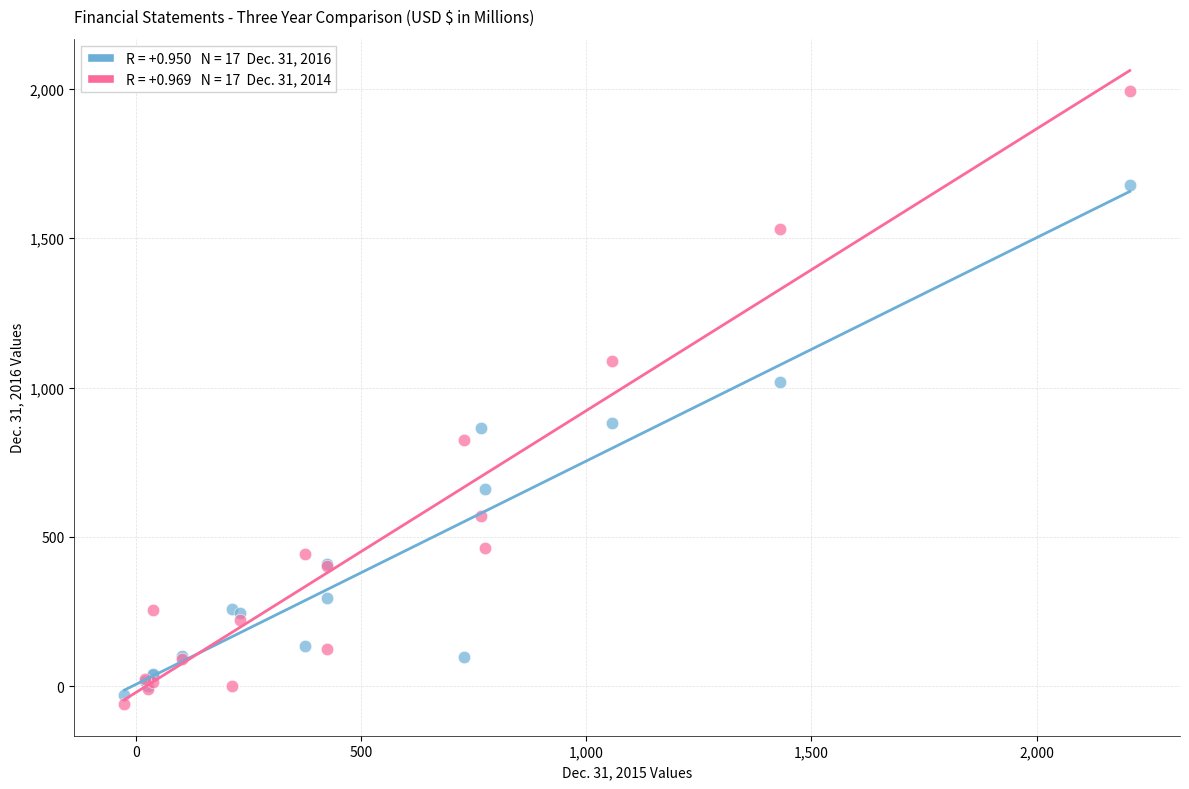

Across all series, what Y value is closest to 967?

1017